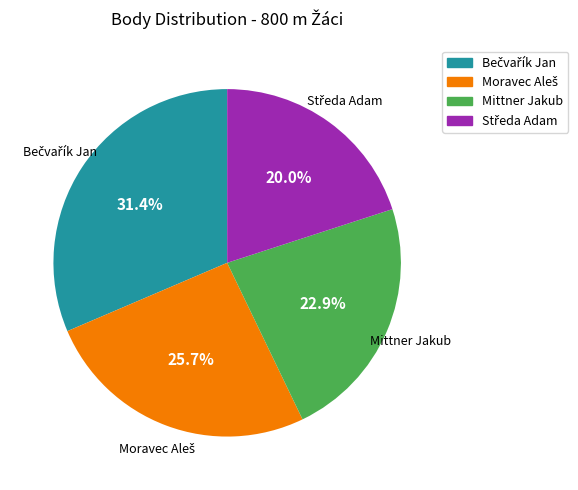

How much of the chart is everything except Mittner Jakub?

77.1%